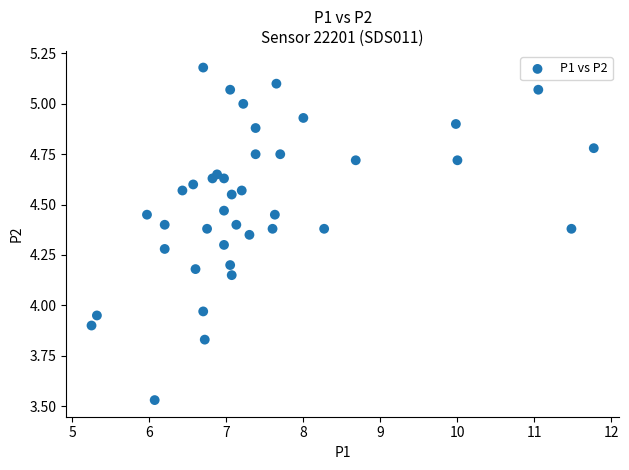

What is the range of X values (max minus min)?

6.5